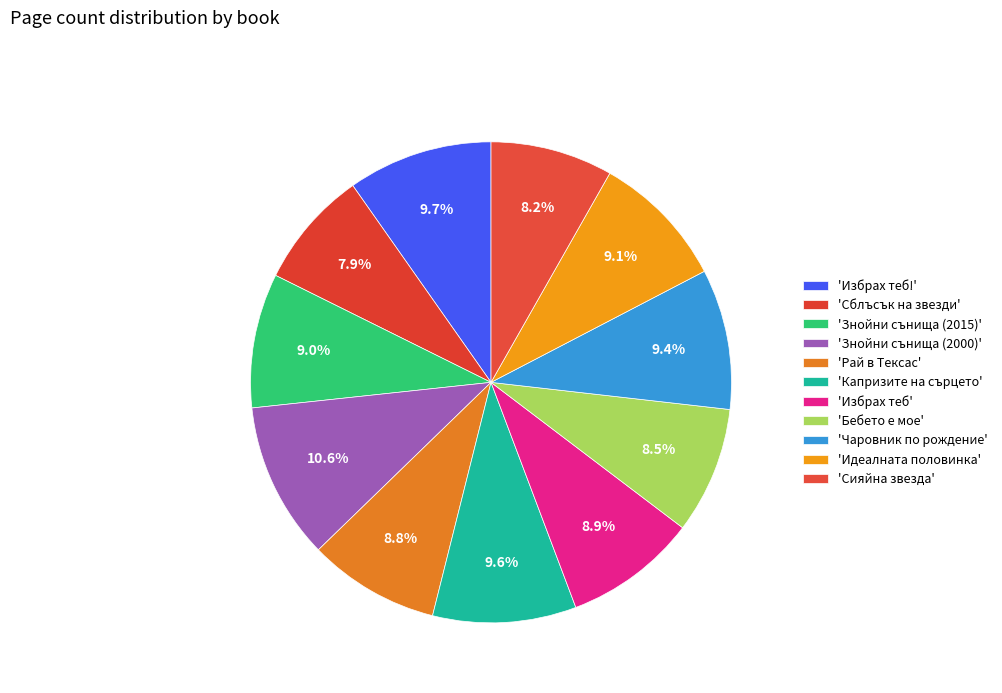

How many segments does this pie chart have?

11